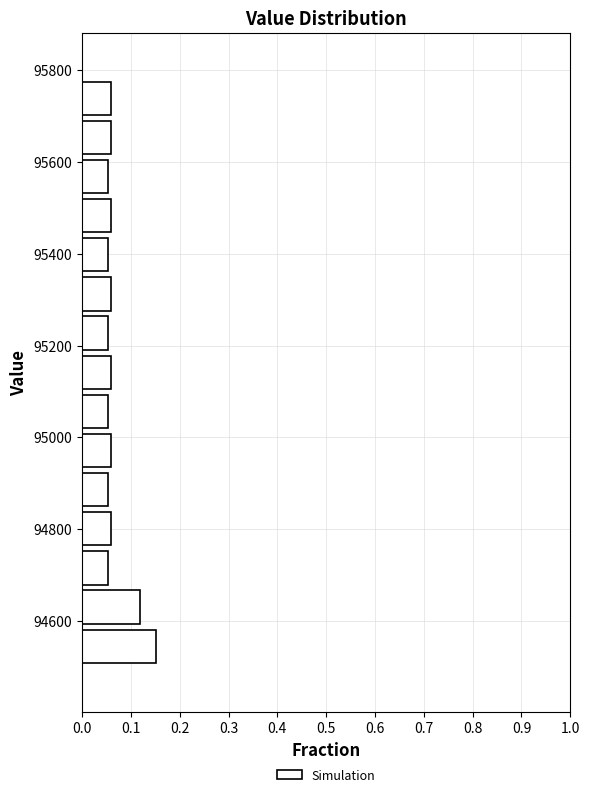

Reading bottom to top, transcribe this chart: for each bar, give the range it covers on the y-axis and its length. Neither the bar edges nor the lengths are printed on the chart, so give them approximately, as read against the axes.

94500 to 94580: 0.15
94580 to 94680: 0.12
94680 to 94760: 0.05
94760 to 94840: 0.06
94840 to 94920: 0.05
94920 to 95020: 0.06
95020 to 95100: 0.05
95100 to 95180: 0.06
95180 to 95260: 0.05
95260 to 95360: 0.06
95360 to 95440: 0.05
95440 to 95520: 0.06
95520 to 95620: 0.05
95620 to 95700: 0.06
95700 to 95780: 0.06